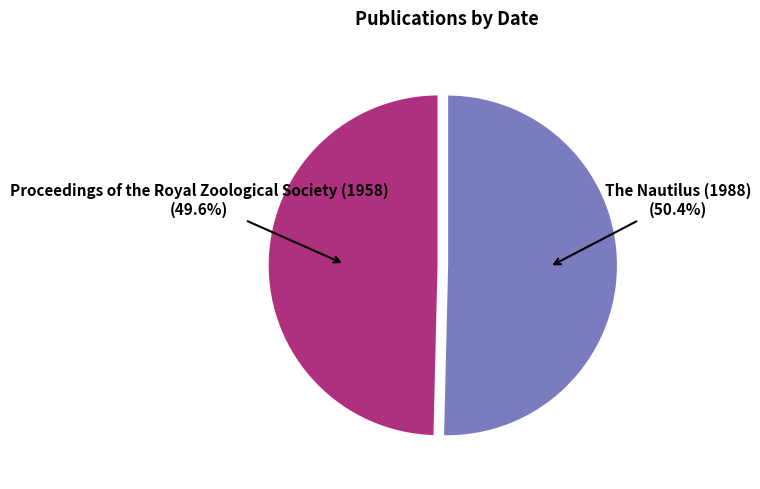

Is there any slice that represents more than half of the pie?

Yes